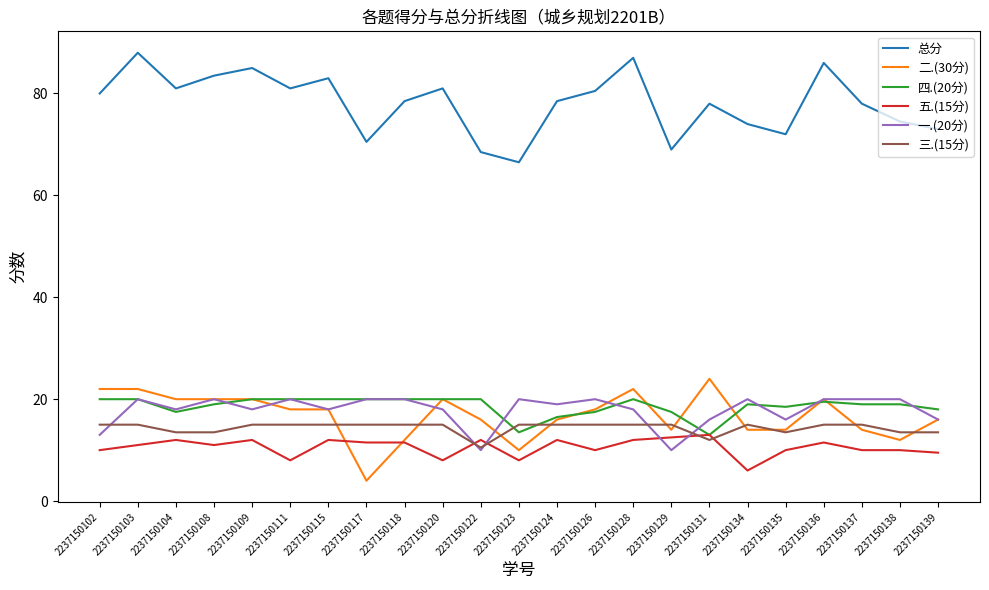

The value of 五.(15分) at 2237150109 is 16.9. True or false?

False